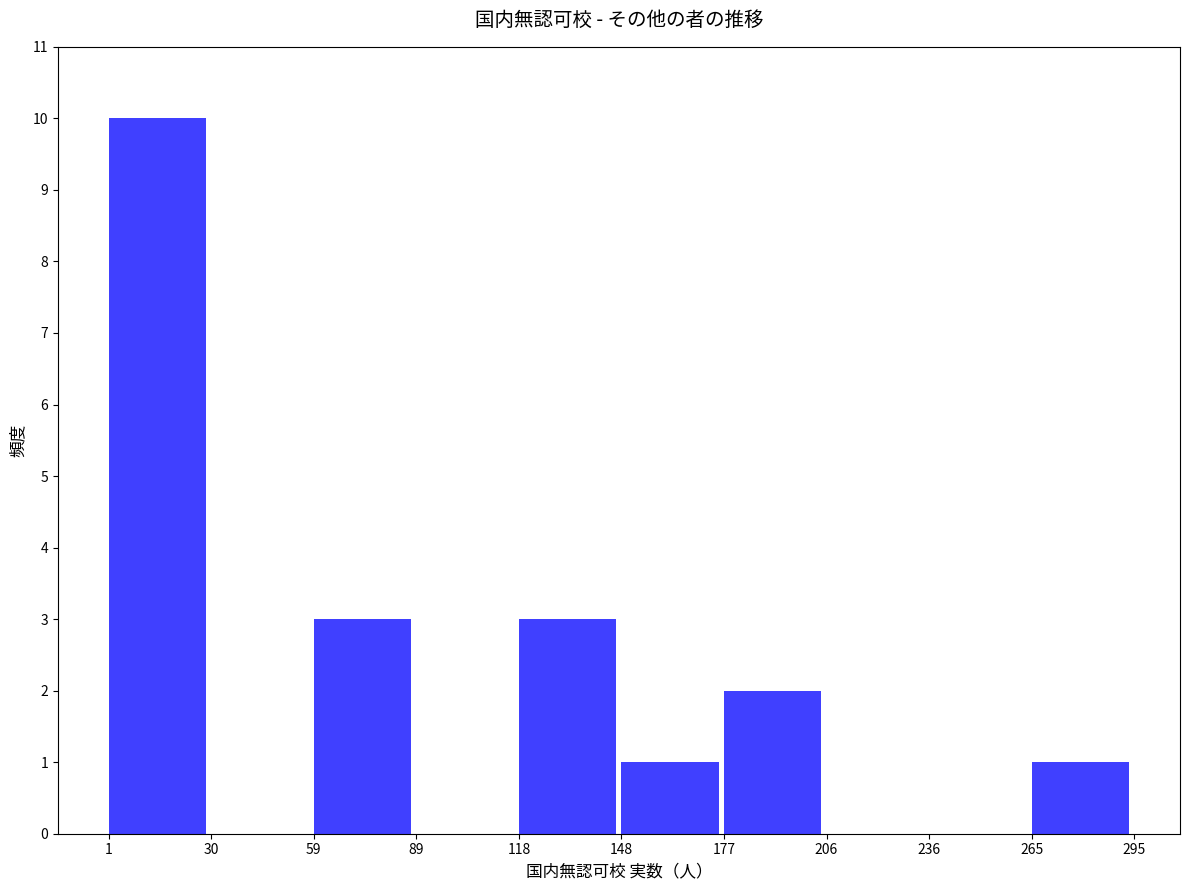

Which range on the x-axis has the tallest bar?

1 to 30